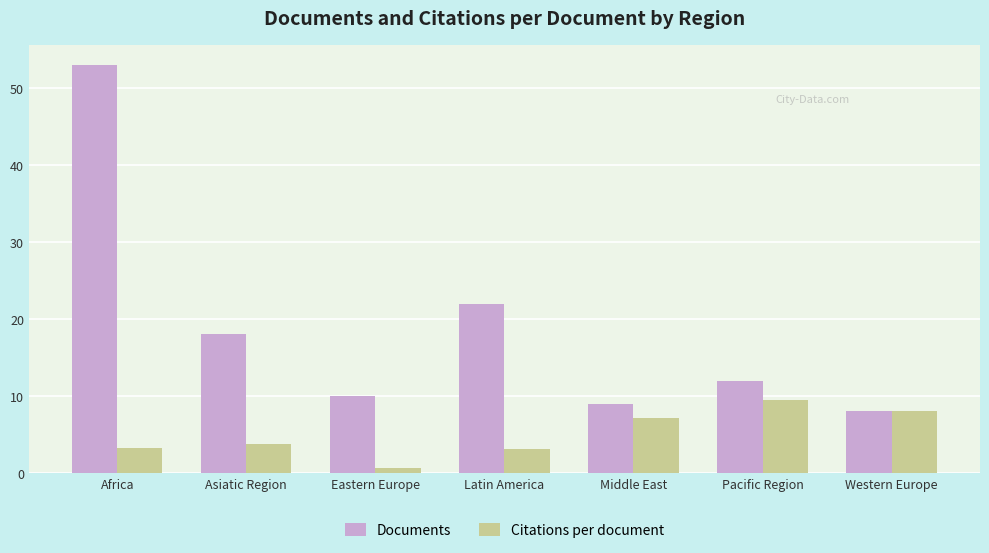

Which series has the widest spread of values?

Documents